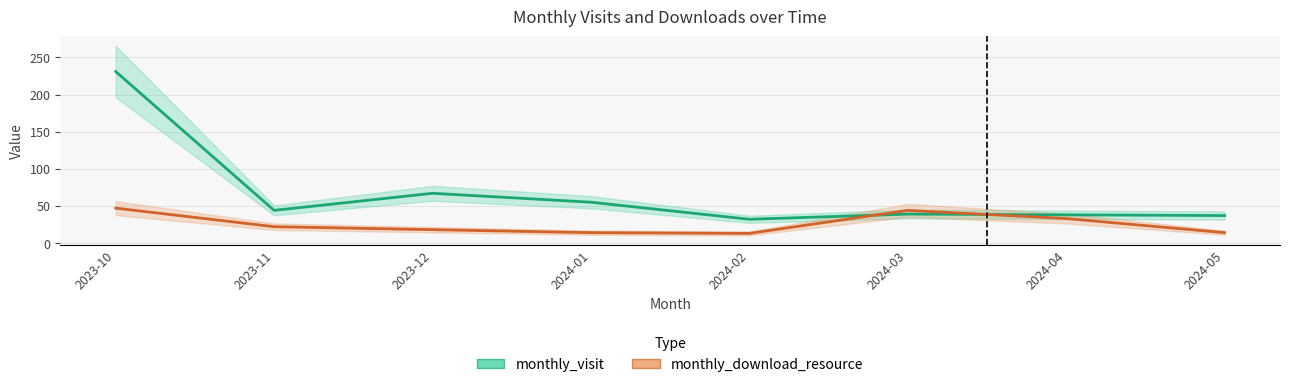

How many values in the monthly_download_resource series exceed 22?

3